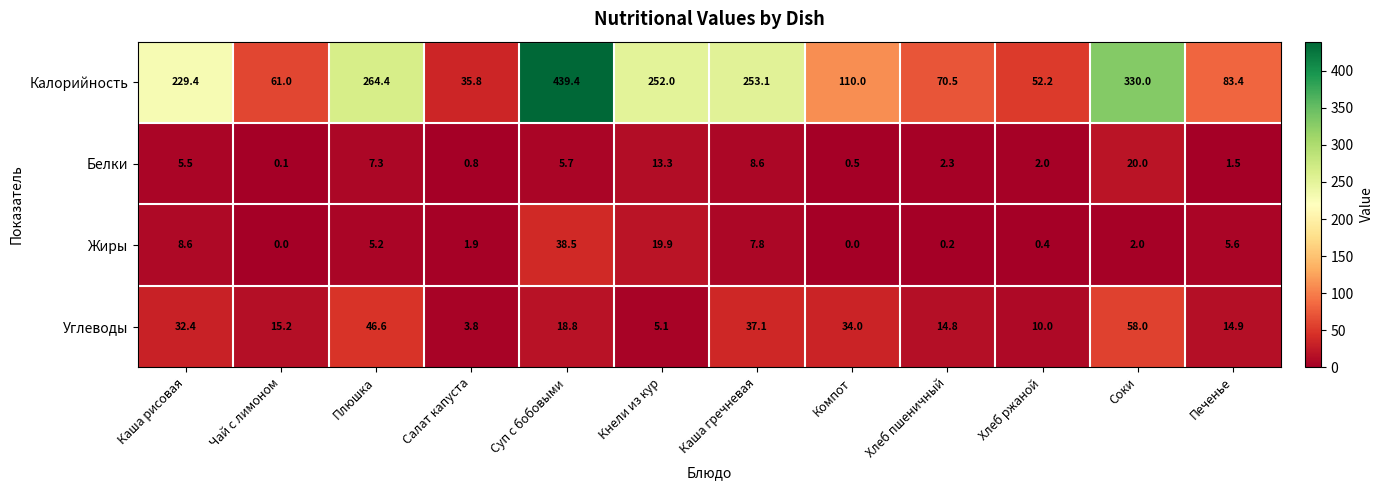

Which series has the largest total across all categories?

Калорийность